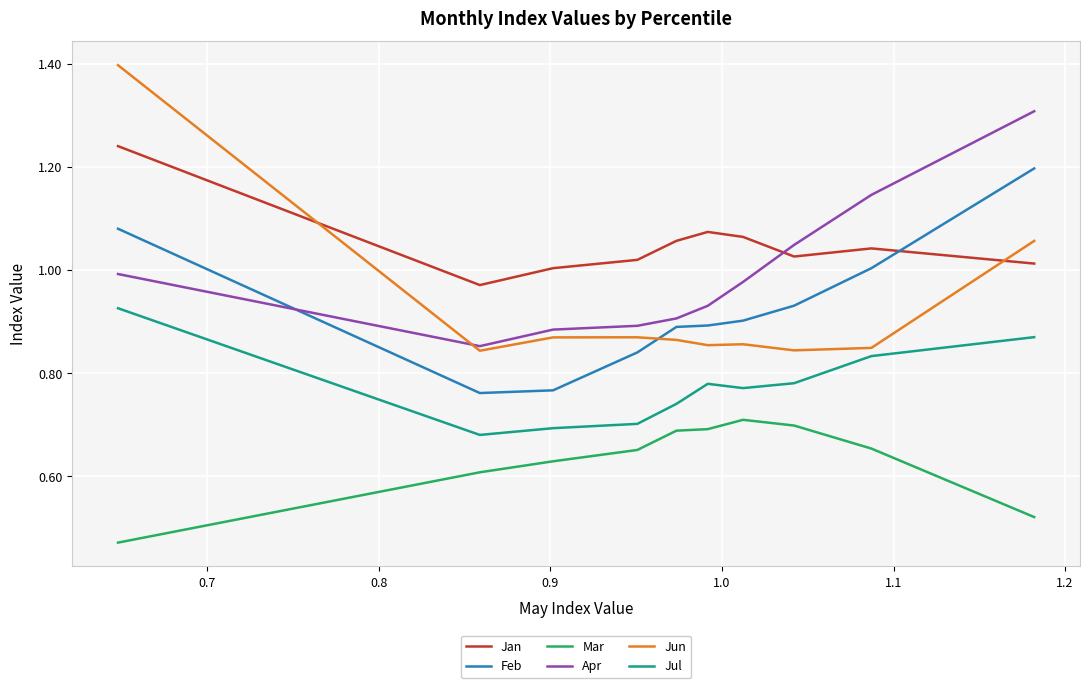

At how many categories does at least one series exceed 0?

10